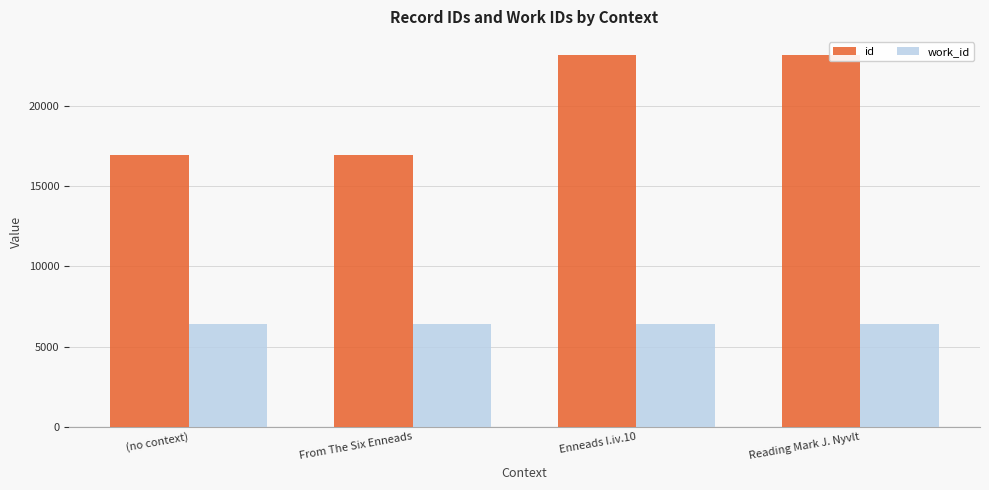

Is it true that work_id equals 6409 at Reading Mark J. Nyvlt?

True